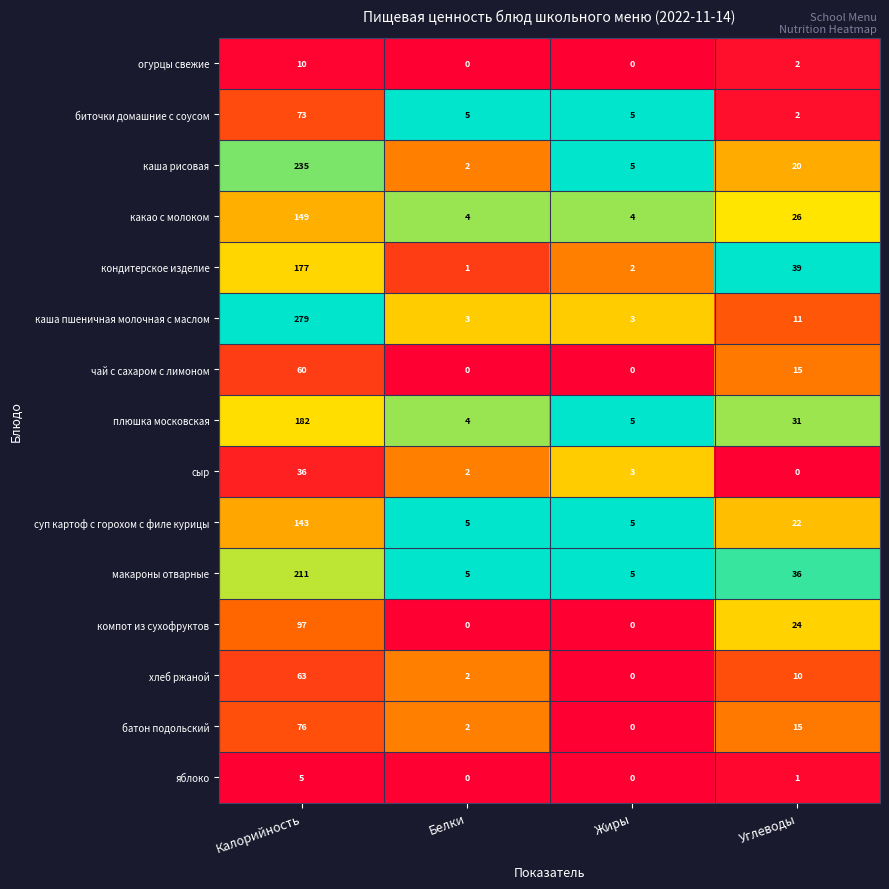

List the series in order of their peak value, lowest first.

яблоко, огурцы свежие, сыр, чай с сахаром с лимоном, хлеб ржаной, биточки домашние с соусом, батон подольский, компот из сухофруктов, суп картоф с горохом с филе курицы, какао с молоком, кондитерское изделие, плюшка московская, макароны отварные, каша рисовая, каша пшеничная молочная с маслом